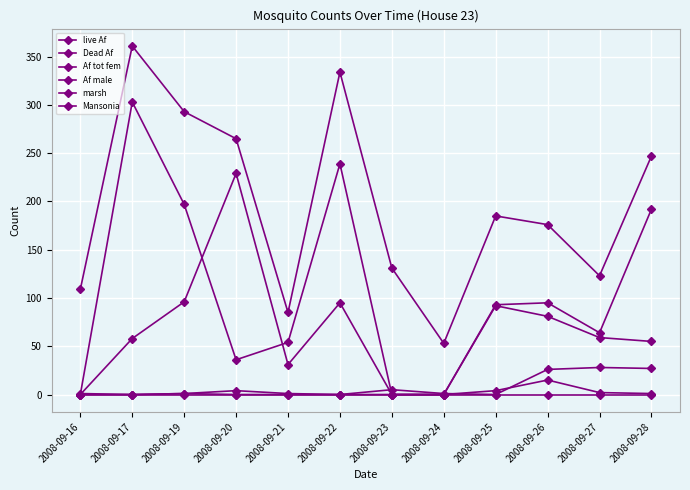

How many data points does each series have?

12